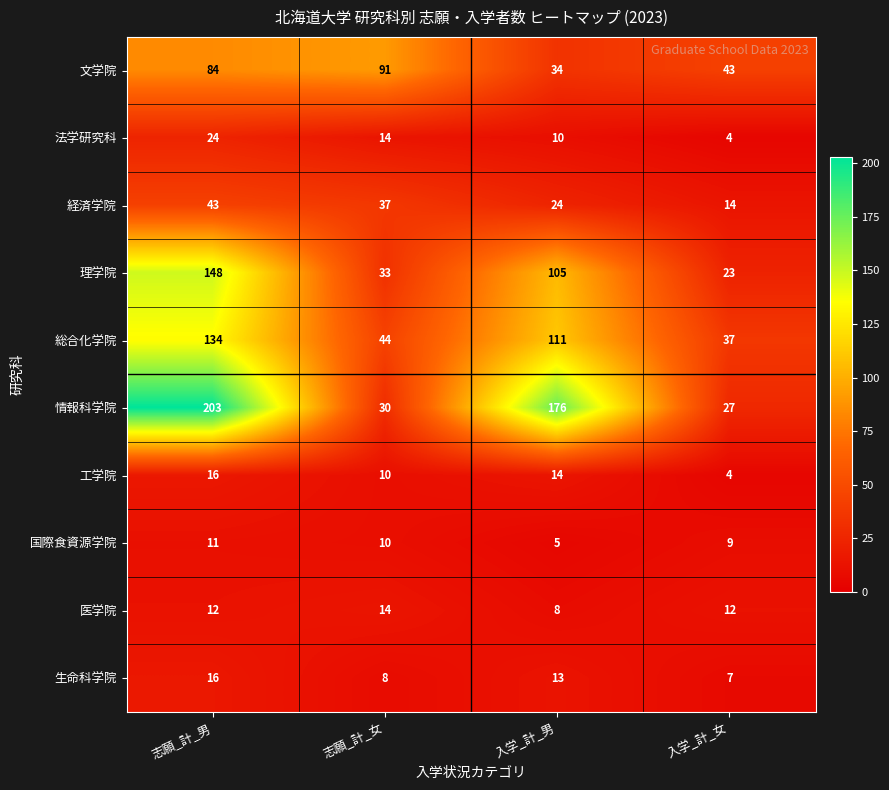

True or false: 国際食資源学院 has a value of 3 at 入学_計_男.

False